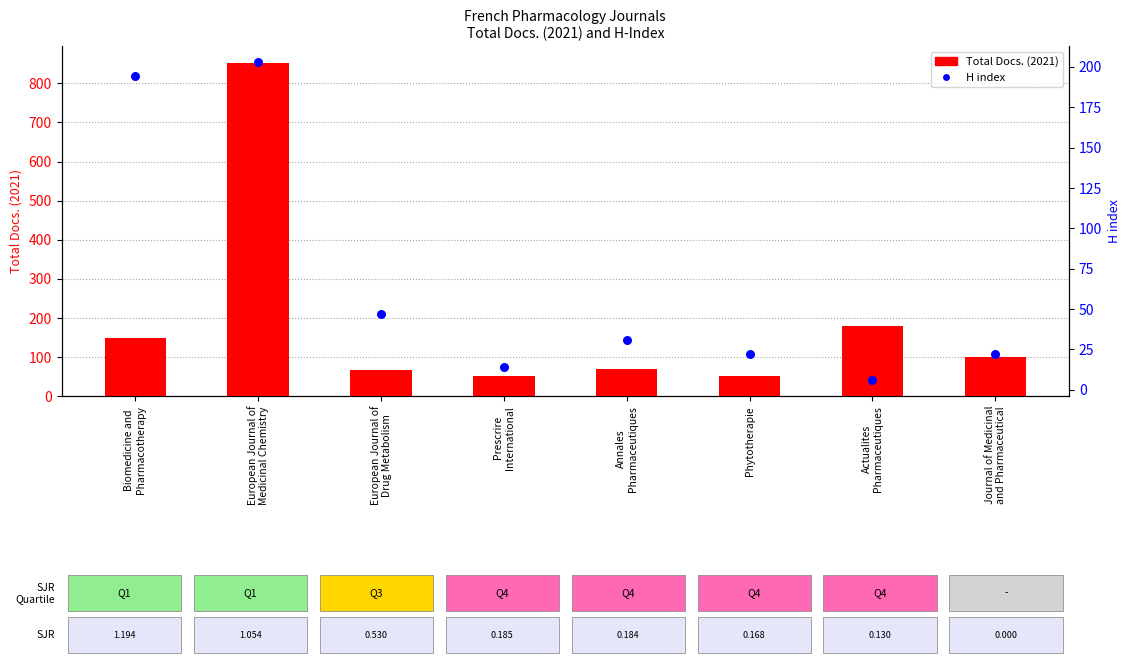

Which series contains the highest Y value?

Total Docs. (2021)